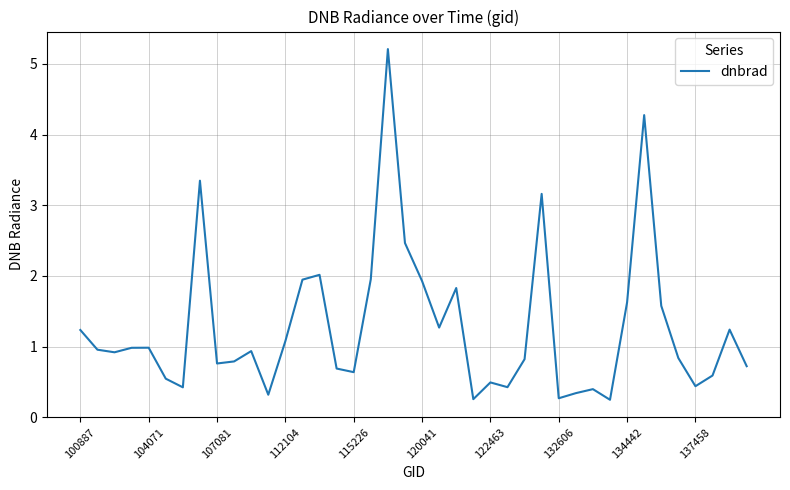

What is the greatest value displayed?

5.2